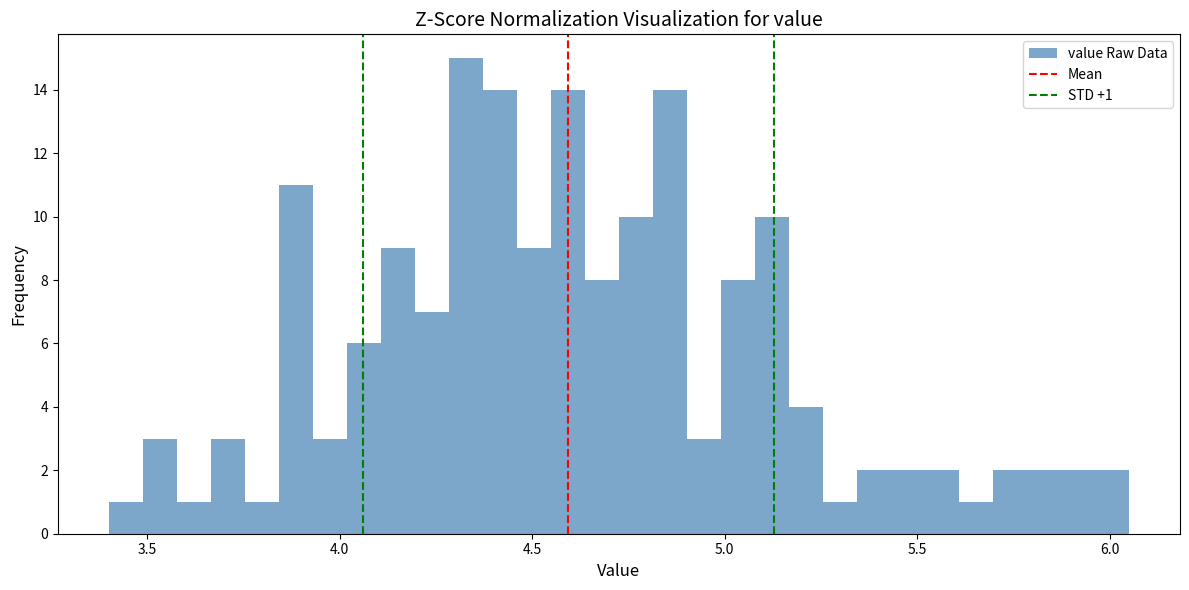

Around what value on the x-axis is the tallest bar? Give the approximate position of its centre, as read against the axis.

4.35